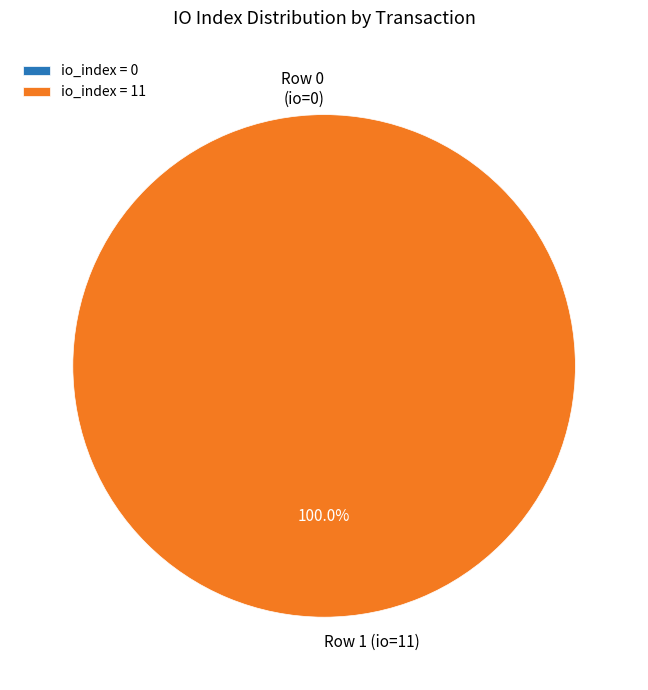

What percentage is the Row 1 (io_index=11) slice, to the nearest percent?

100%